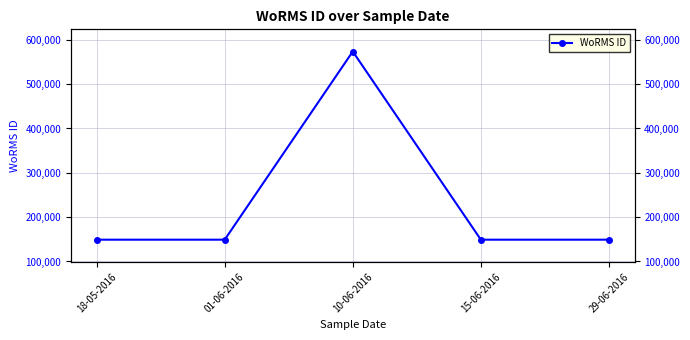

How many lines are shown in the chart?

1